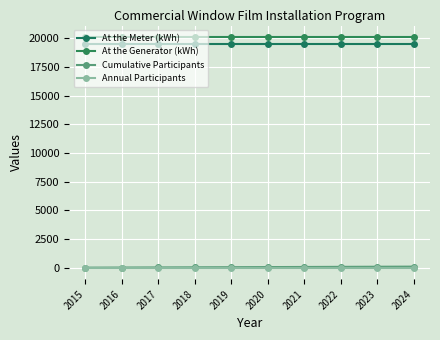

Reading left to right, what are all the values shown in this chart?

At the Meter (kWh): 19510.0	19510.0	19510.0	19510.0	19510.0	19510.0	19510.0	19510.0	19510.0	19510.0
At the Generator (kWh): 20113.4	20113.4	20113.4	20113.4	20113.4	20113.4	20113.4	20113.4	20113.4	20113.4
Cumulative Participants: 10.0	20.0	30.0	40.0	50.0	60.0	70.0	80.0	90.0	100.0
Annual Participants: 10.0	10.0	10.0	10.0	10.0	10.0	10.0	10.0	10.0	10.0